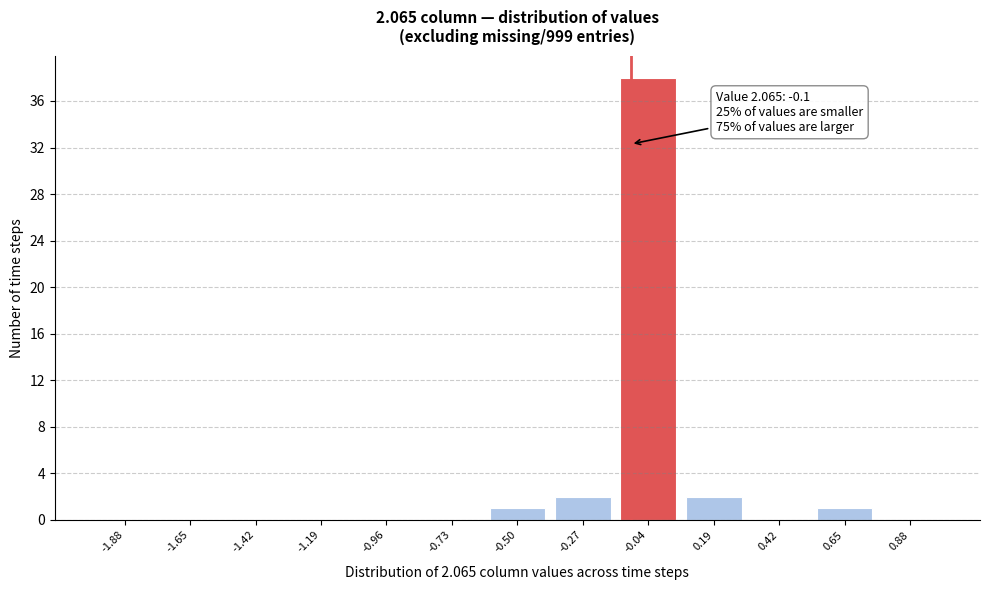

Which range on the x-axis has the tallest bar?

-0.15 to 0.10